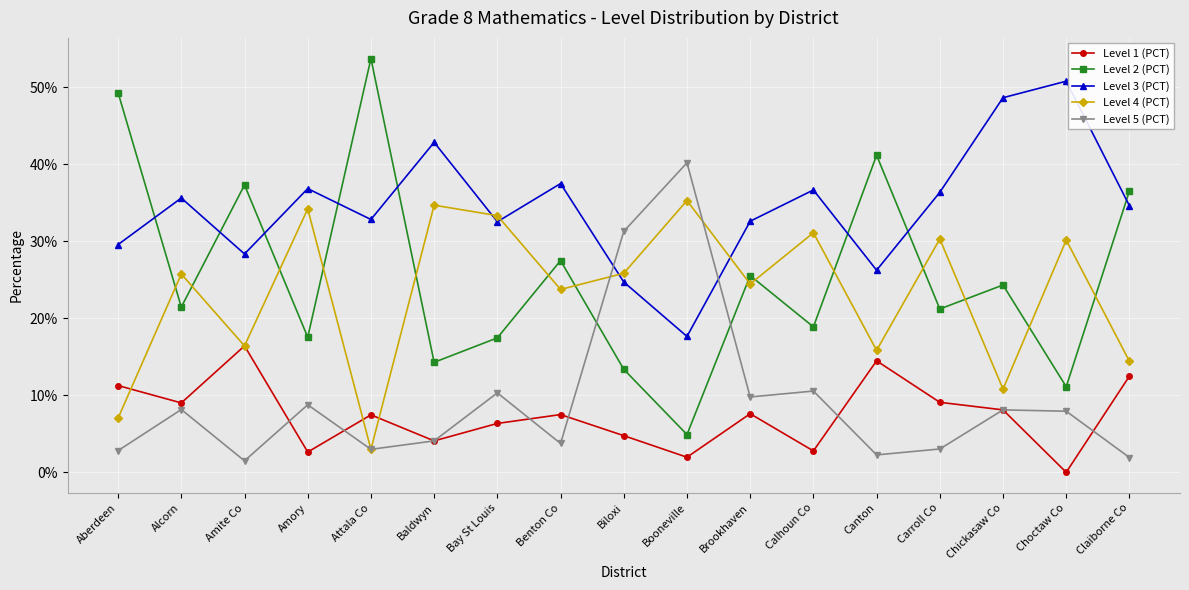

At how many categories does at least one series exceed 0?

17